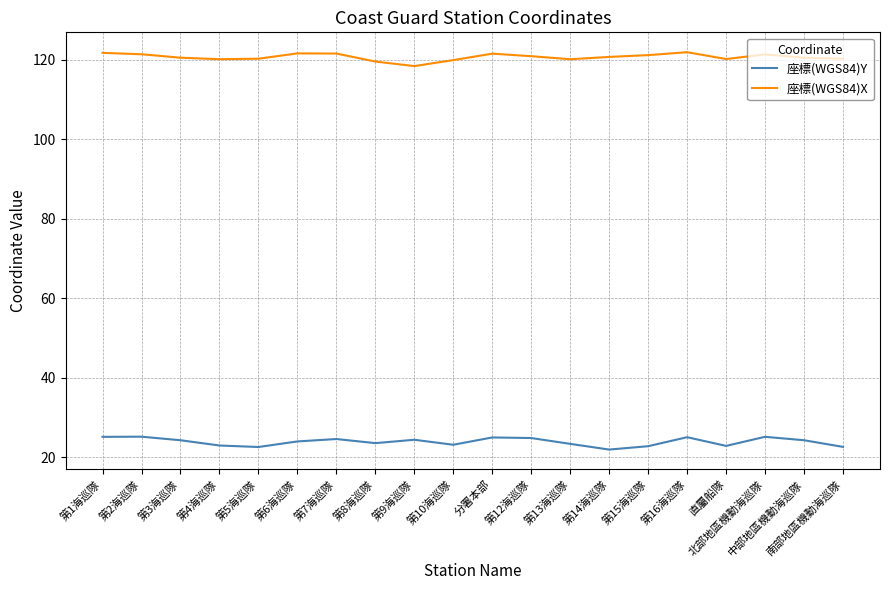

What is the difference between the highest and lowest values at 第14海巡隊?

98.8